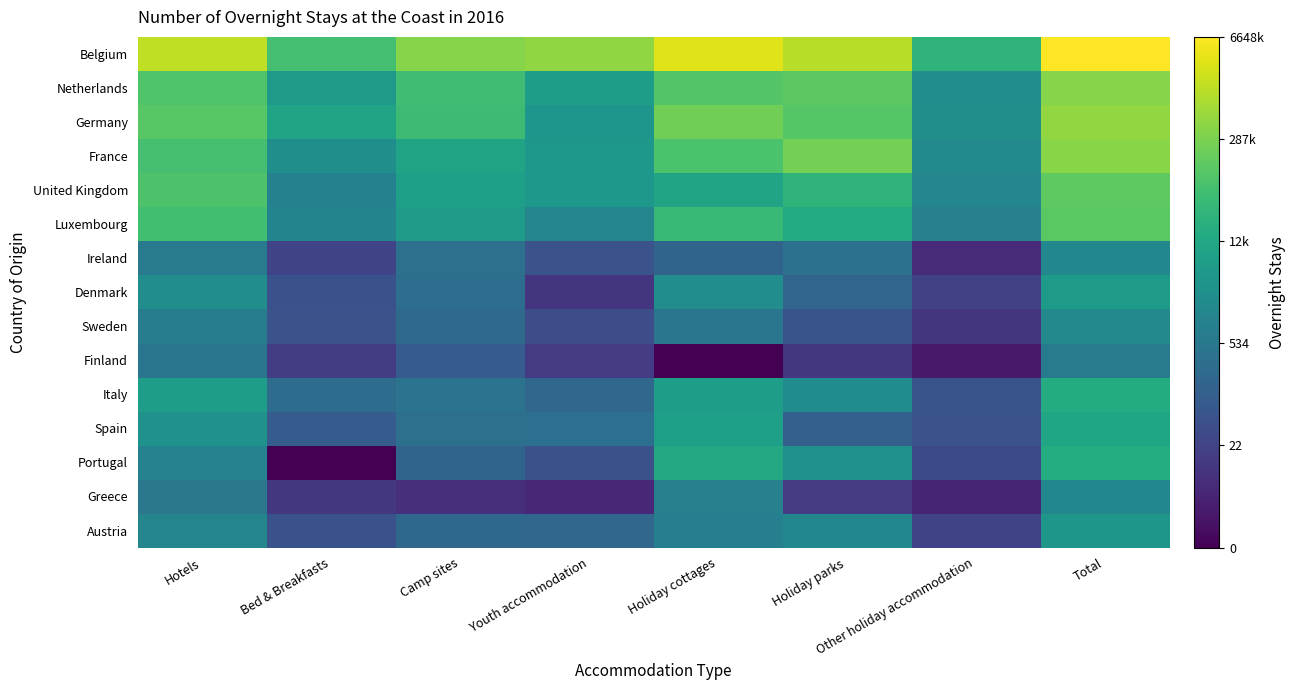

At Youth accommodation, list the series in order from largest to smallest.

Belgium, Netherlands, France, United Kingdom, Germany, Luxembourg, Spain, Austria, Italy, Ireland, Portugal, Sweden, Finland, Denmark, Greece